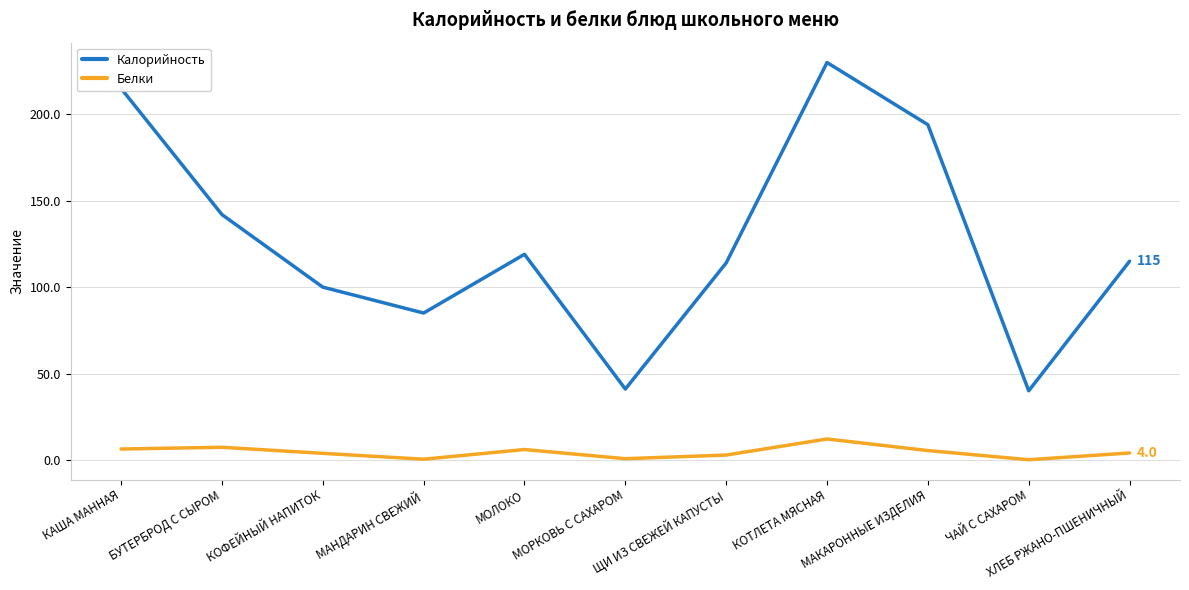

At which category does Белки reach its first local valley?

МАНДАРИН СВЕЖИЙ